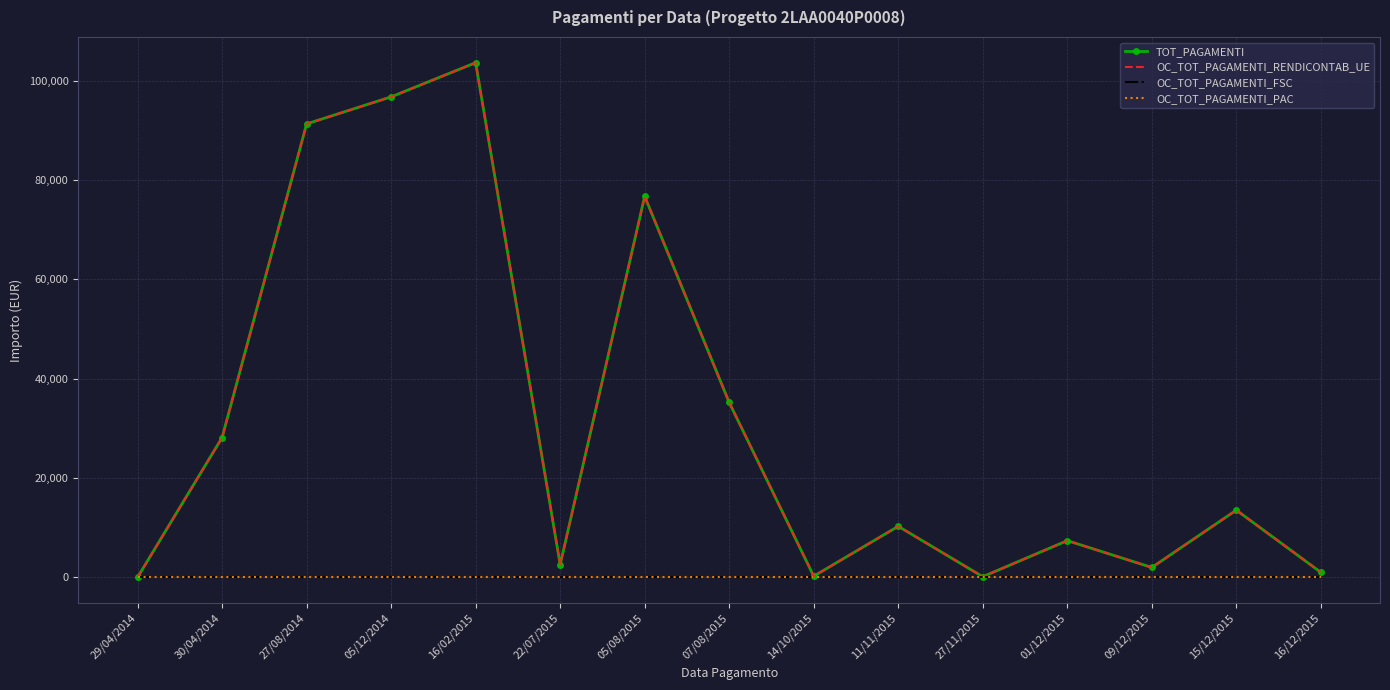

What is the difference between the maximum and second lowest values in the OC_TOT_PAGAMENTI_RENDICONTAB_UE series?

103505.7